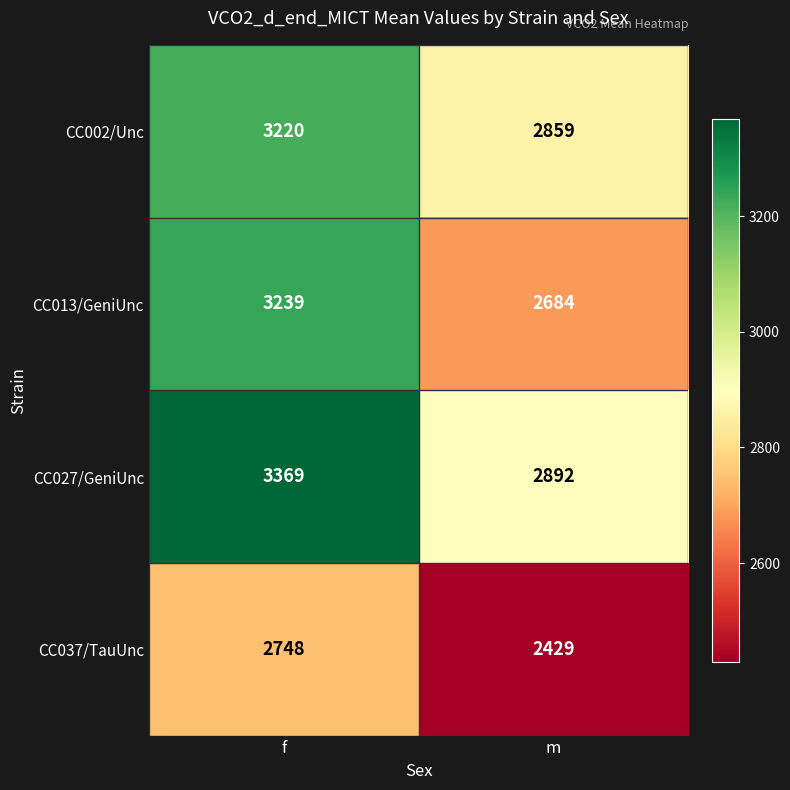

What is the sum of all CC002/Unc values?

6079